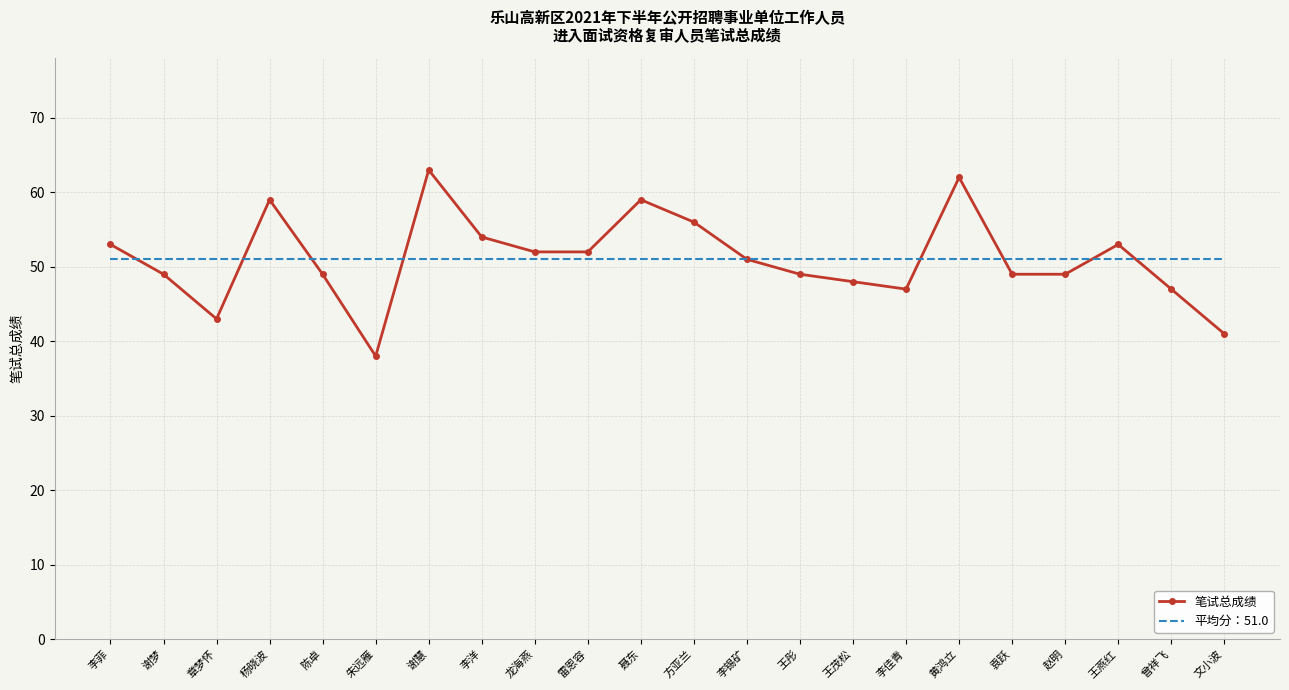

Reading left to right, list all the values displayed in this chart.

笔试总成绩: 李菲=53.0	谢梦=49.0	章梦怀=43.0	杨晓波=59.0	陈卓=49.0	朱远雁=38.0	谢慧=63.0	李洋=54.0	龙海燕=52.0	雷恩容=52.0	聂东=59.0	方亚兰=56.0	李锡矿=51.0	王彤=49.0	王茂松=48.0	李佳青=47.0	黄鸿立=62.0	袁跃=49.0	赵明=49.0	王燕红=53.0	曾祥飞=47.0	文小波=41.0
平均分：51.0: 李菲=51.0	谢梦=51.0	章梦怀=51.0	杨晓波=51.0	陈卓=51.0	朱远雁=51.0	谢慧=51.0	李洋=51.0	龙海燕=51.0	雷恩容=51.0	聂东=51.0	方亚兰=51.0	李锡矿=51.0	王彤=51.0	王茂松=51.0	李佳青=51.0	黄鸿立=51.0	袁跃=51.0	赵明=51.0	王燕红=51.0	曾祥飞=51.0	文小波=51.0